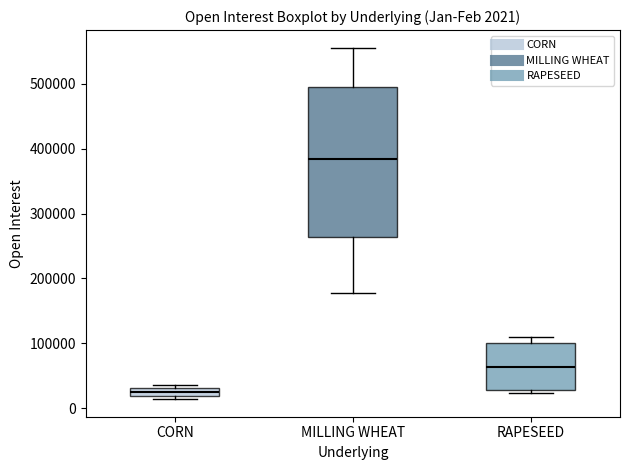

Which box's median line is the lowest?

CORN